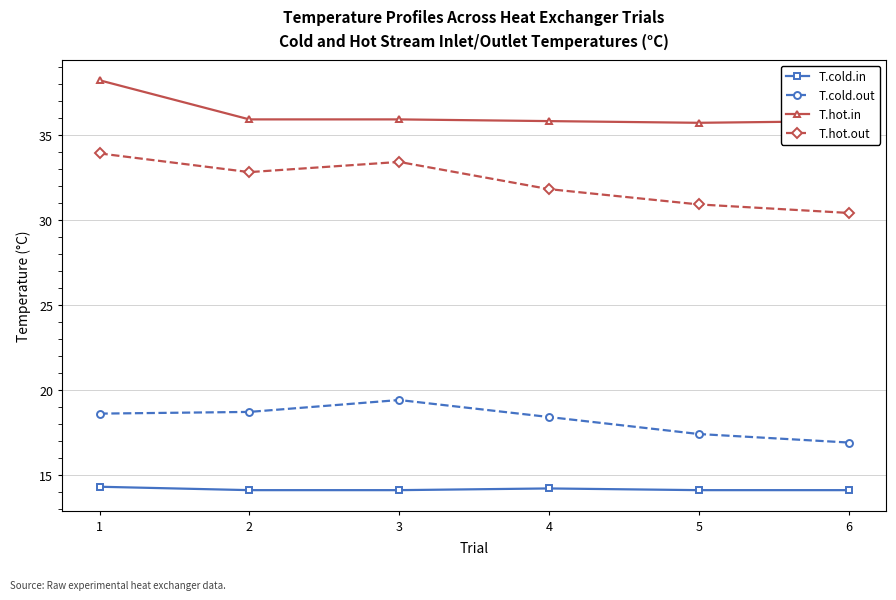

Rank the series at 3 from highest to lowest value.

T.hot.in, T.hot.out, T.cold.out, T.cold.in